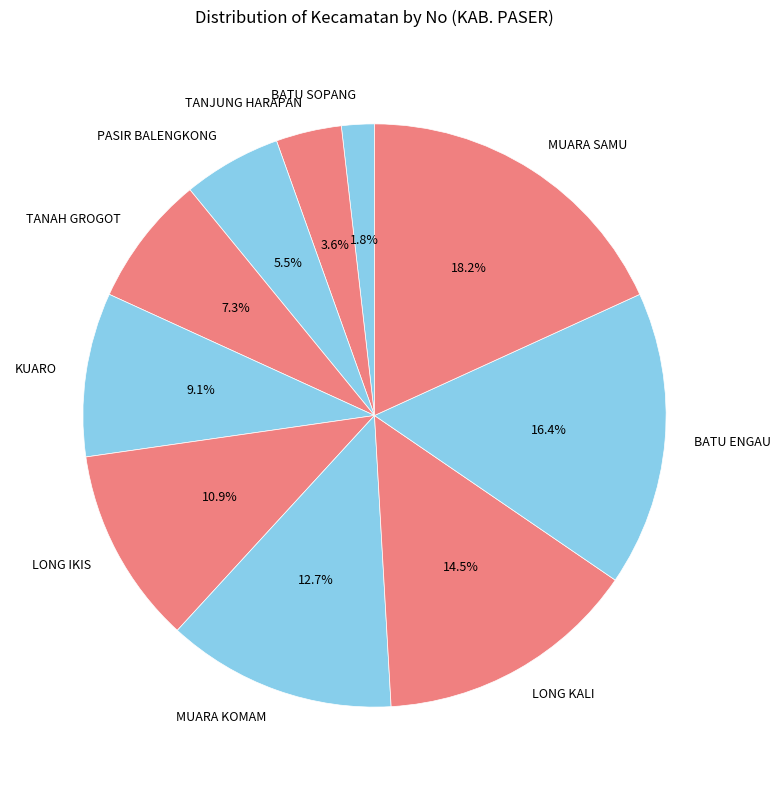

To the nearest percent, what is the combined percentage of LONG IKIS and MUARA KOMAM?

24%